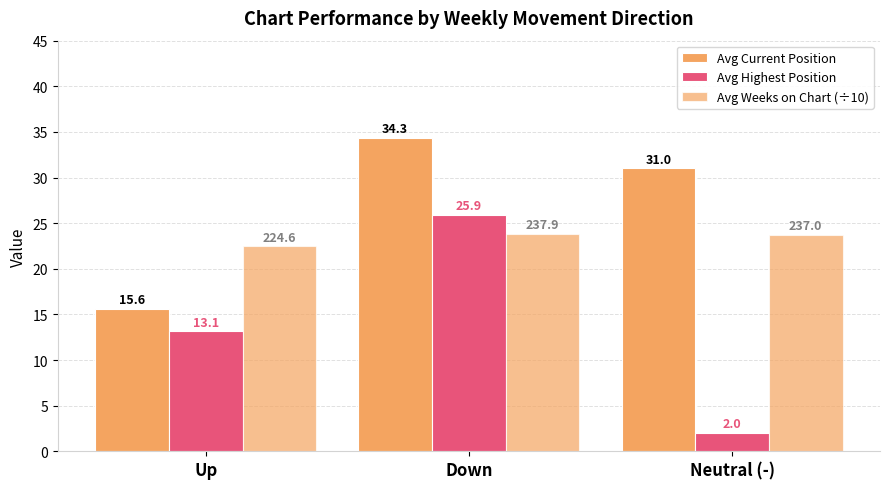

How many data points in Avg Highest Position are above 13?

2